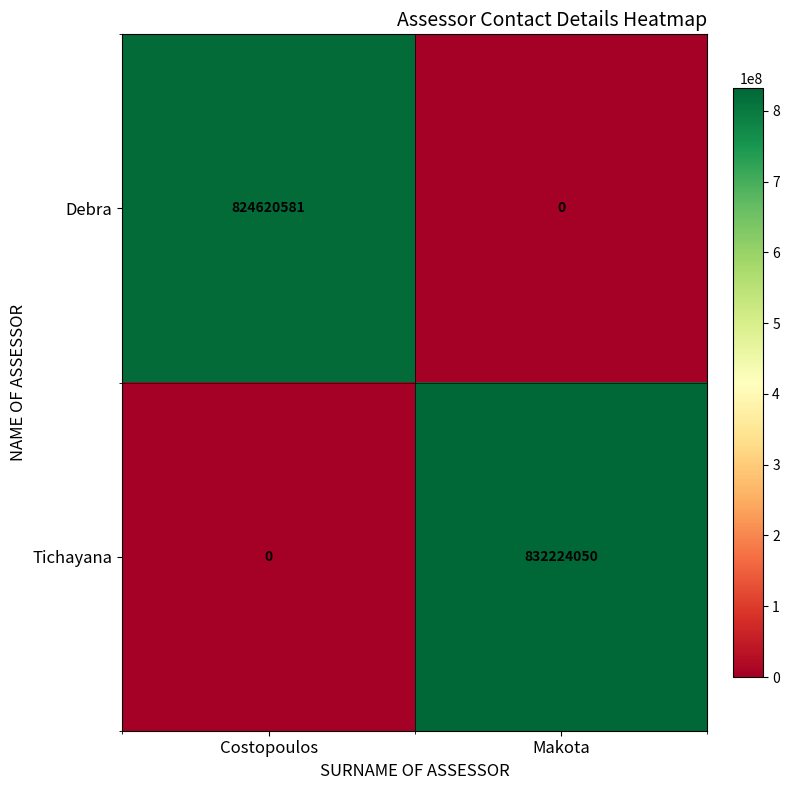

How many series are shown in this chart?

2